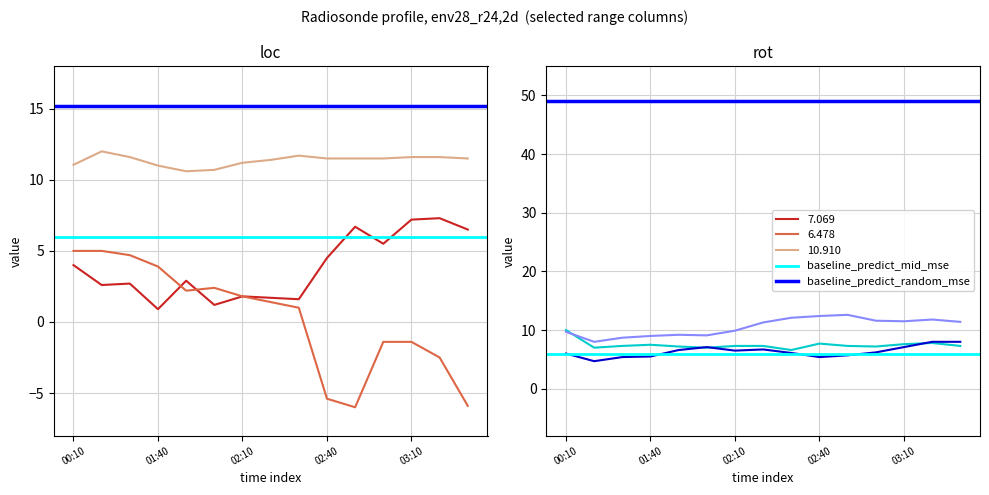

The value of baseline_predict_mid_mse at 01:40 is 2. True or false?

False